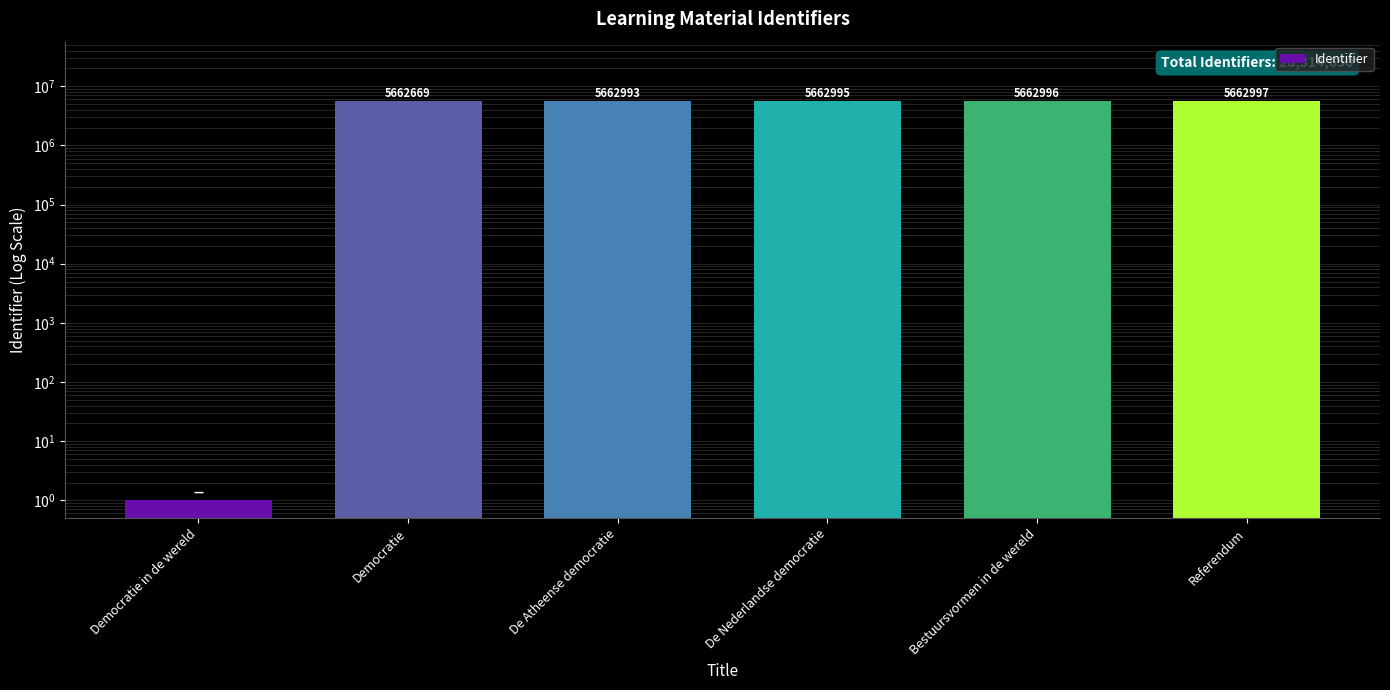

Reading left to right, extract all data points from this chart.

Democratie in de wereld=1	Democratie=5662669	De Atheense democratie=5662993	De Nederlandse democratie=5662995	Bestuursvormen in de wereld=5662996	Referendum=5662997